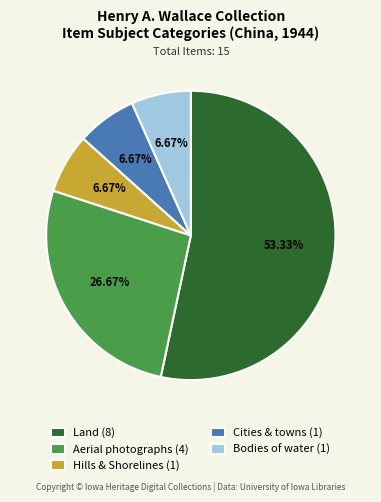

To the nearest percent, what is the combined percentage of Cities & towns and Hills & Shorelines?

13%